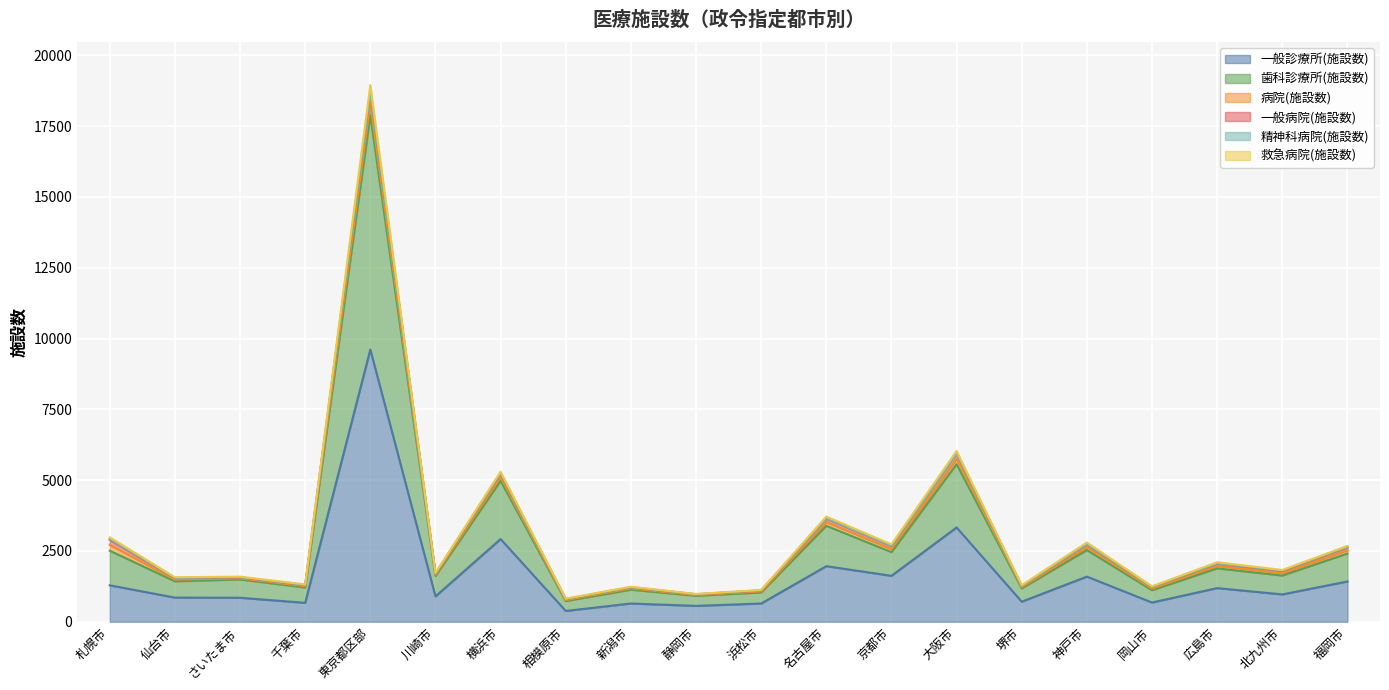

Does the chart display data point markers on the line(s)?

No